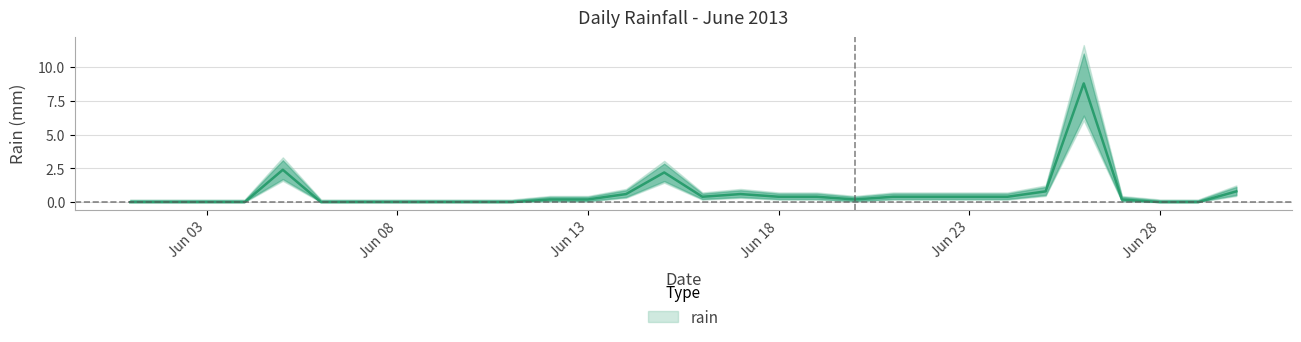

How many positive values are there?

18